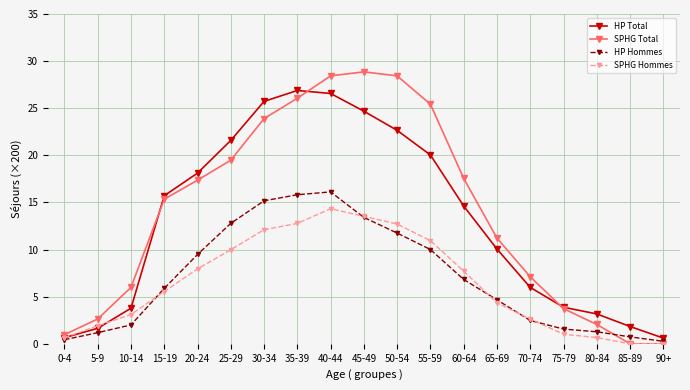

At which label is SPHG Total closest to 14?

15-19